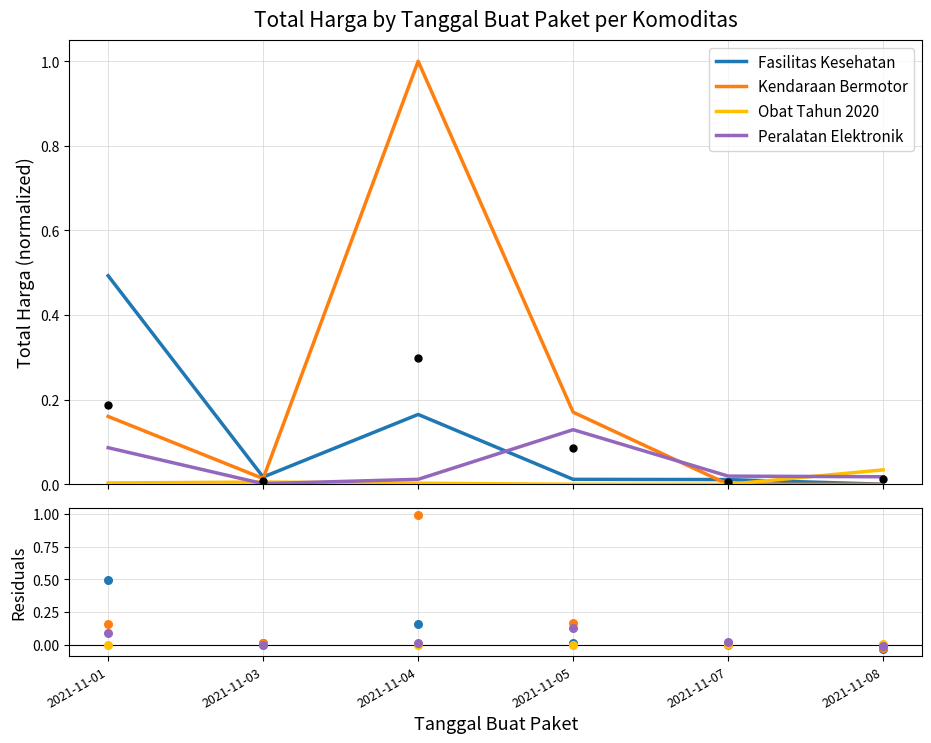

Which series has the largest total across all categories?

Kendaraan Bermotor